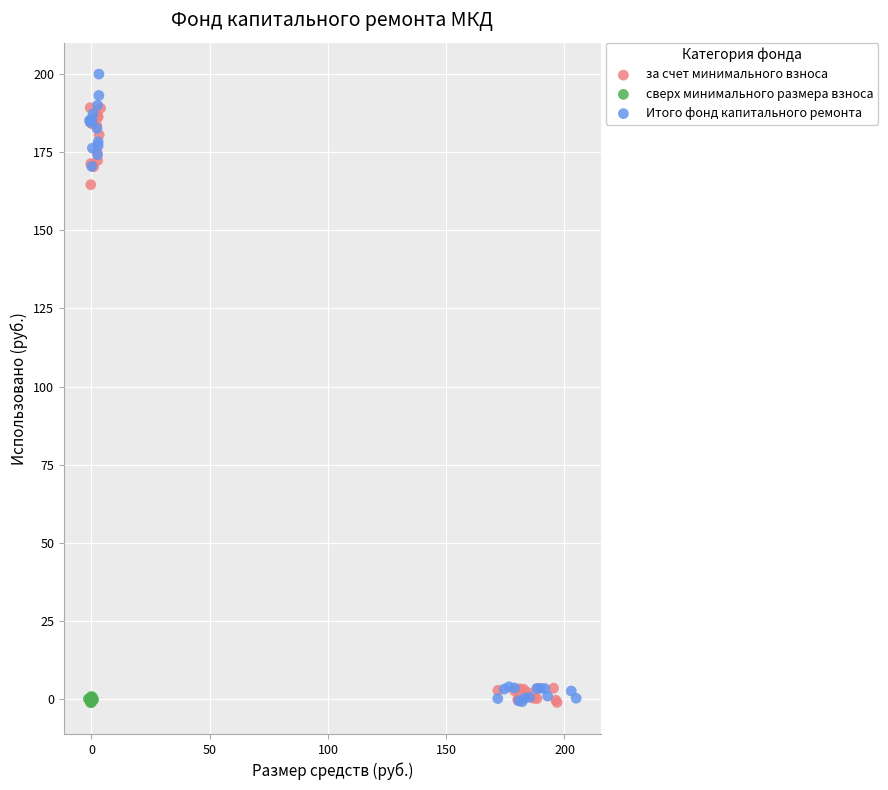

What are all the series names shown in the legend?

за счет минимального взноса, сверх минимального размера взноса, Итого фонд капитального ремонта